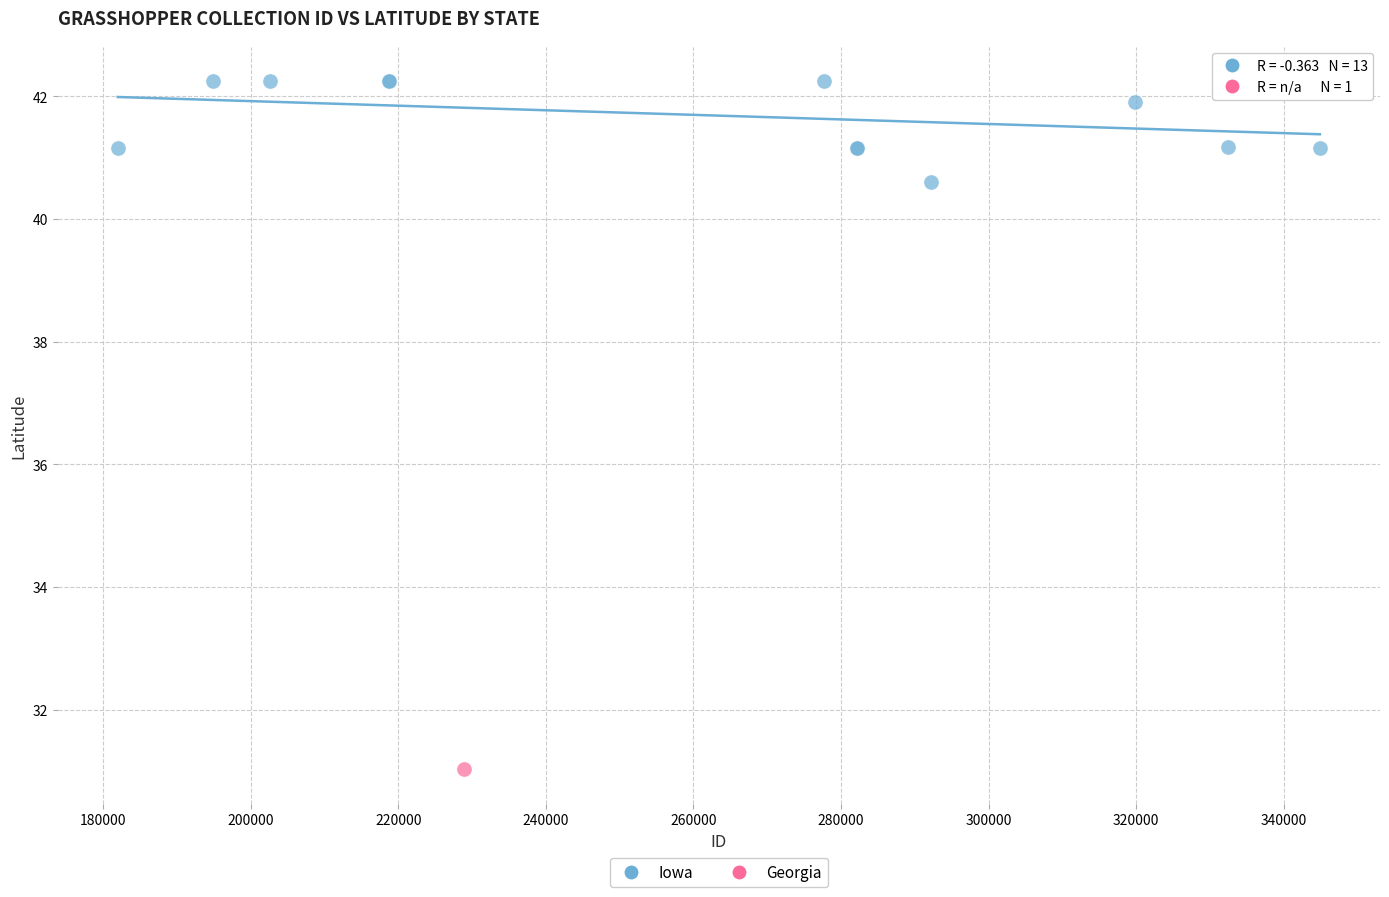

What are all the series names shown in the legend?

Iowa, Georgia